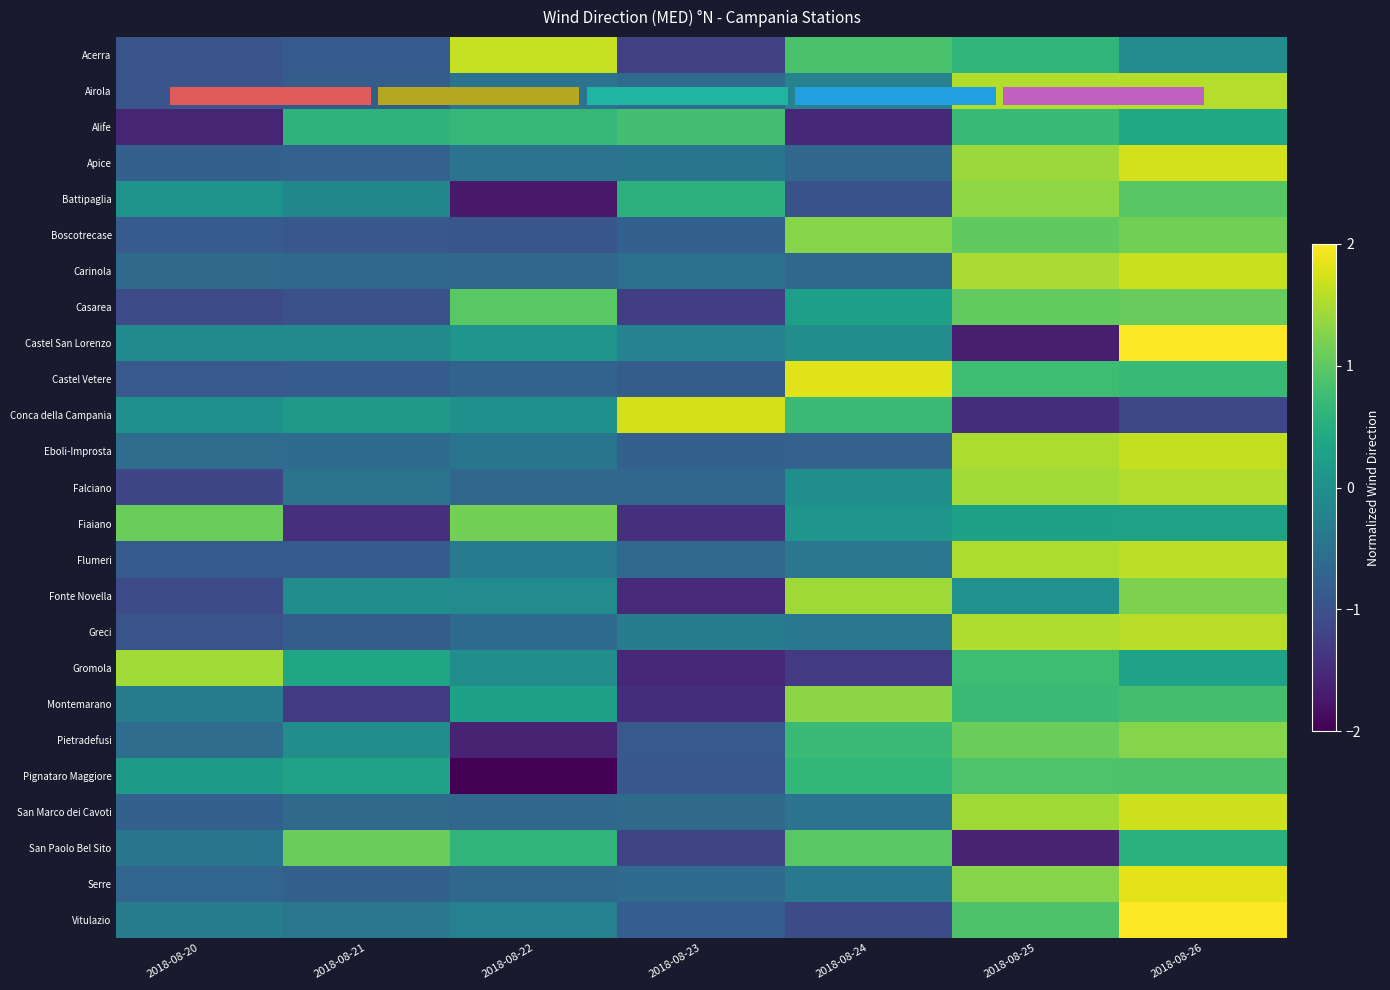

At 2018-08-25, list the series in order from smallest to largest.

Castel San Lorenzo, San Paolo Bel Sito, Conca della Campania, Fonte Novella, Fiaiano, Acerra, Alife, Montemarano, Castel Vetere, Gromola, Vitulazio, Pignataro Maggiore, Boscotrecase, Casarea, Pietradefusi, Serre, Battipaglia, Apice, San Marco dei Cavoti, Falciano, Carinola, Flumeri, Eboli-Improsta, Greci, Airola